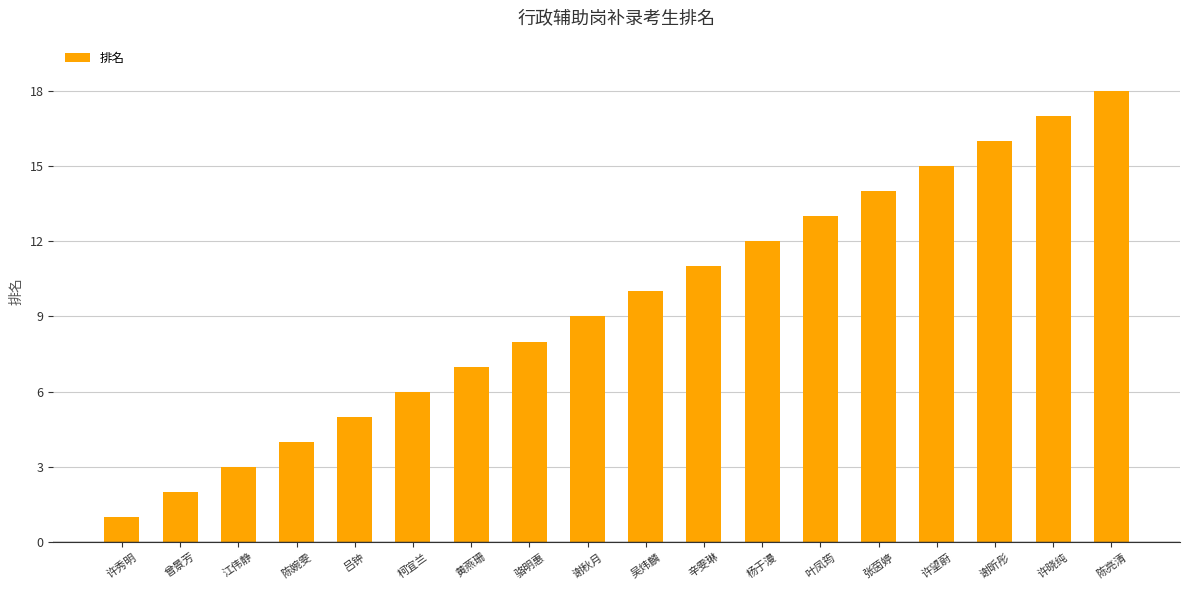

What is the change in value from 江伟静 to 许望蔚?

+12